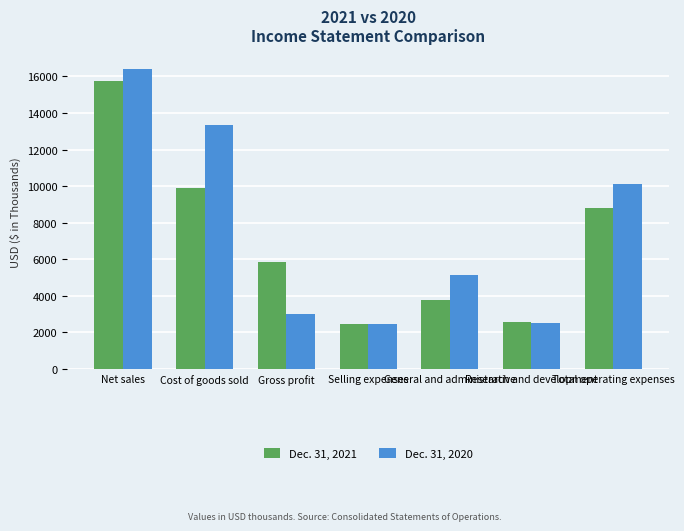

Does the chart contain any negative values?

No